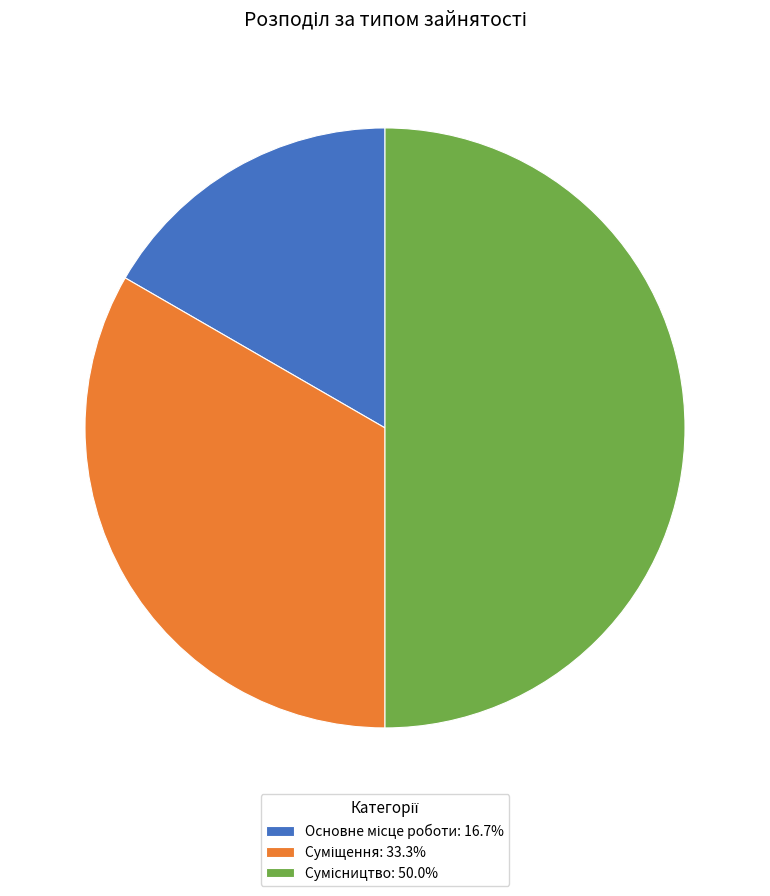

What percentage is the Основне місце роботи slice, to the nearest percent?

17%